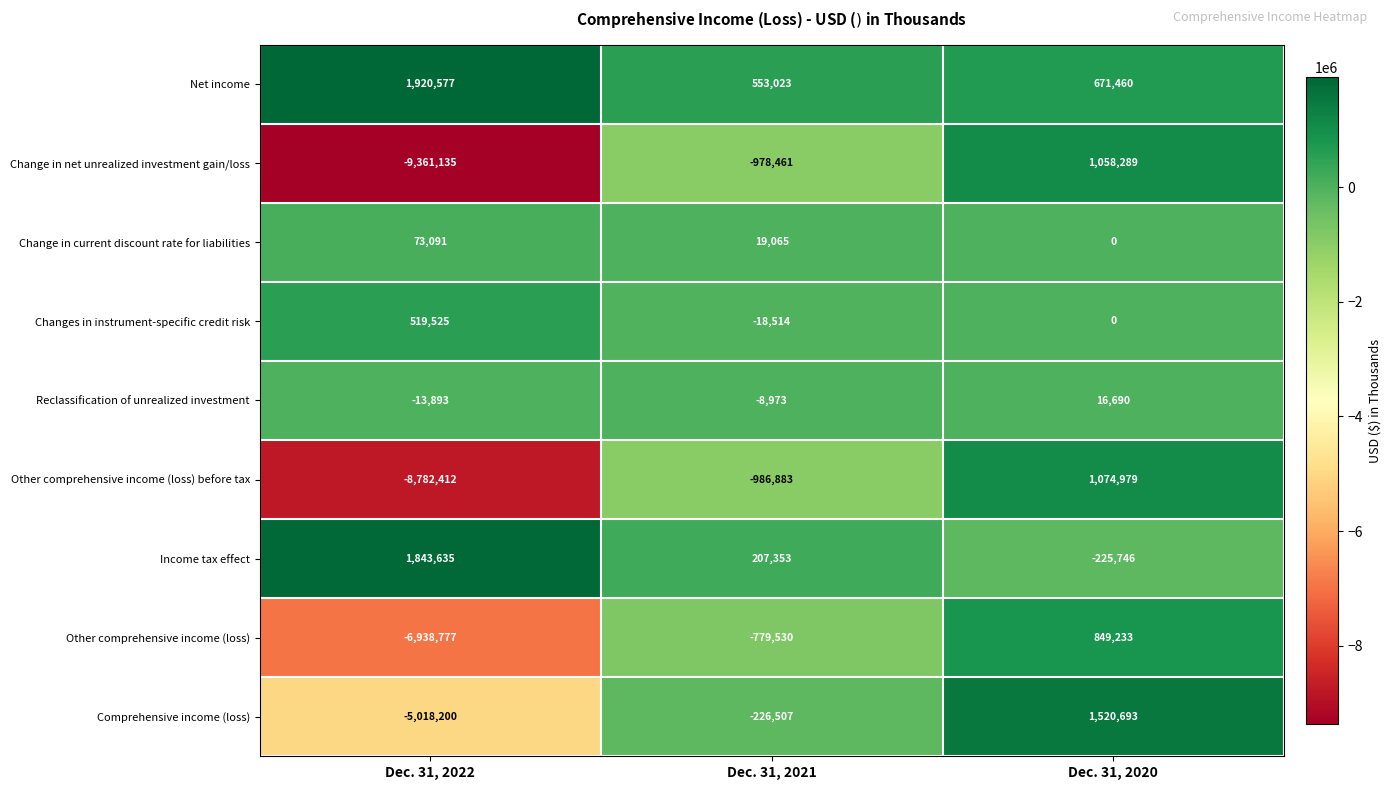

At which label is Change in current discount rate for liabilities closest to 36545?

Dec. 31, 2021